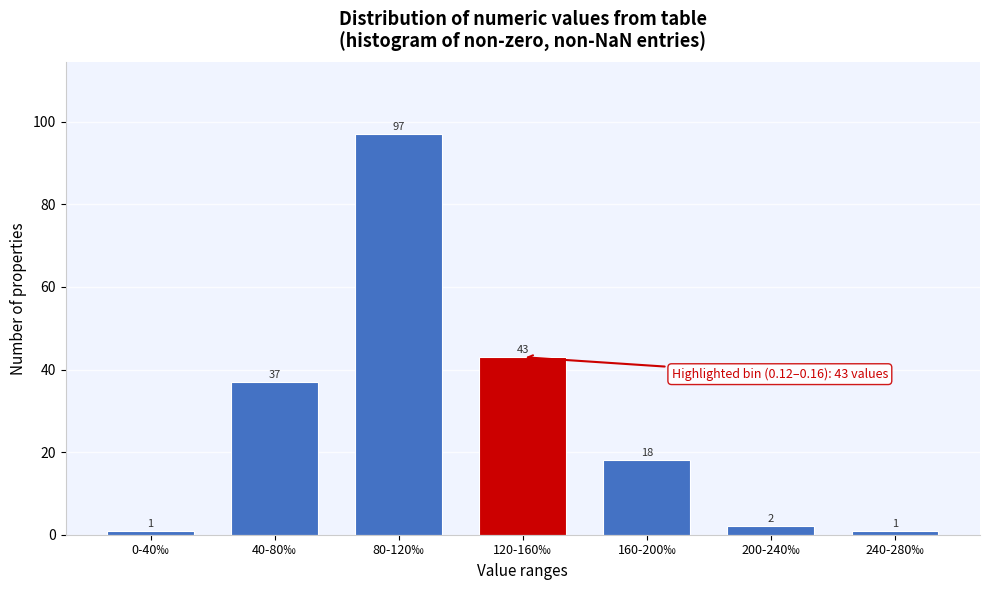

Reading left to right, extract all data points from this chart.

0-40‰=1	40-80‰=37	80-120‰=97	120-160‰=43	160-200‰=18	200-240‰=2	240-280‰=1